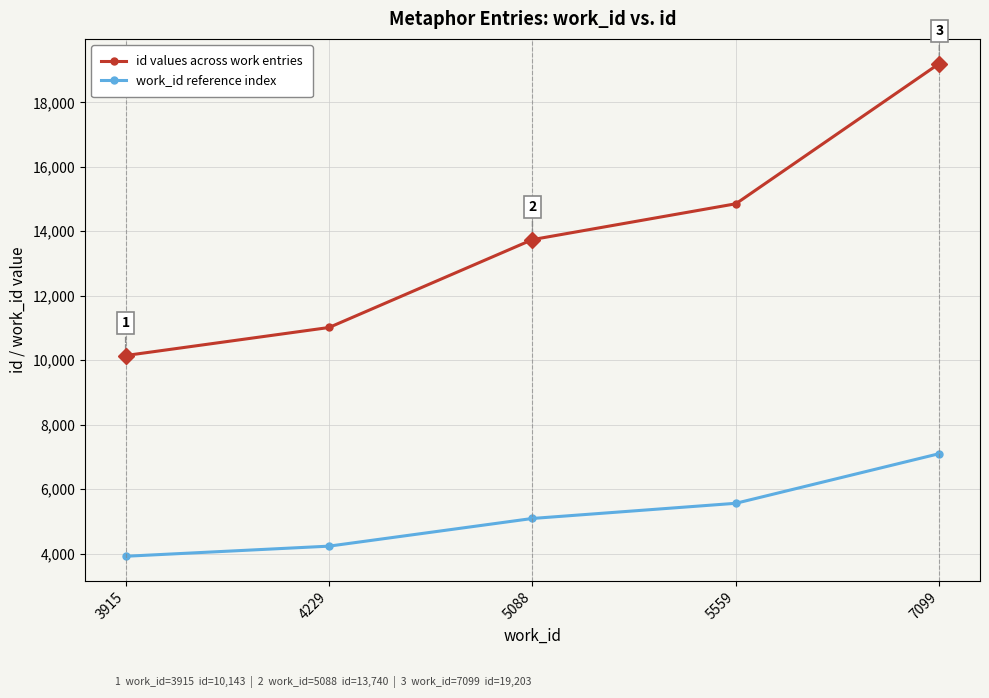

What is the total value across all series at 4229?

15242